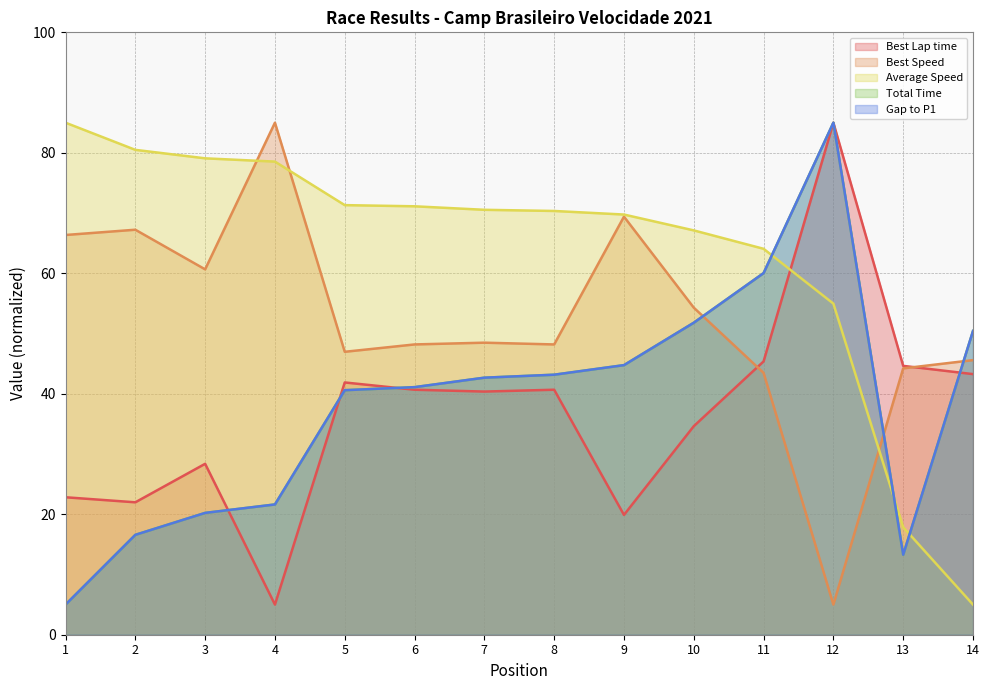

Reading left to right, what are all the values shown in this chart?

Best Lap time: 22.8	22.0	28.4	5.0	41.9	40.7	40.4	40.7	19.9	34.6	45.4	85.0	44.6	43.3
Best Speed: 66.4	67.2	60.7	85.0	47.0	48.2	48.5	48.2	69.4	54.3	43.5	5.0	44.2	45.6
Average Speed: 85.0	80.5	79.1	78.5	71.3	71.1	70.5	70.3	69.8	67.1	64.1	55.0	17.8	5.0
Total Time: 5.0	16.6	20.2	21.6	40.6	41.1	42.7	43.2	44.8	51.8	60.0	85.0	13.3	50.4
Gap to P1: 5.0	16.6	20.2	21.6	40.6	41.1	42.7	43.2	44.8	51.8	60.0	85.0	13.3	50.4